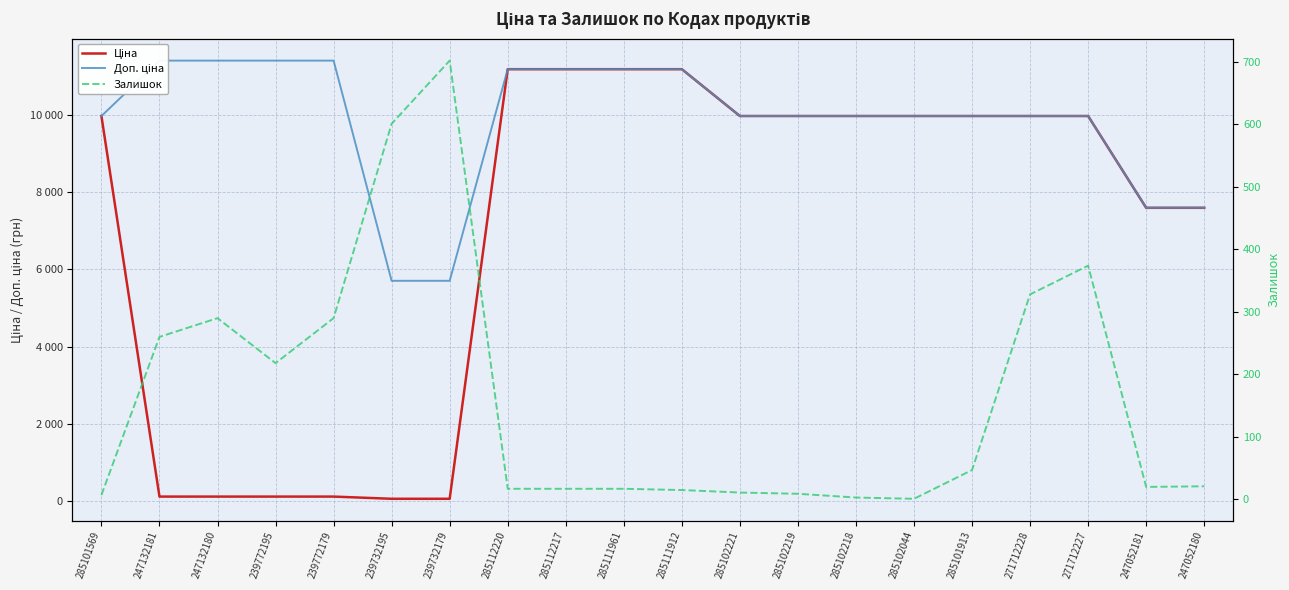

True or false: Ціна and Доп. ціна intersect in this chart.

False